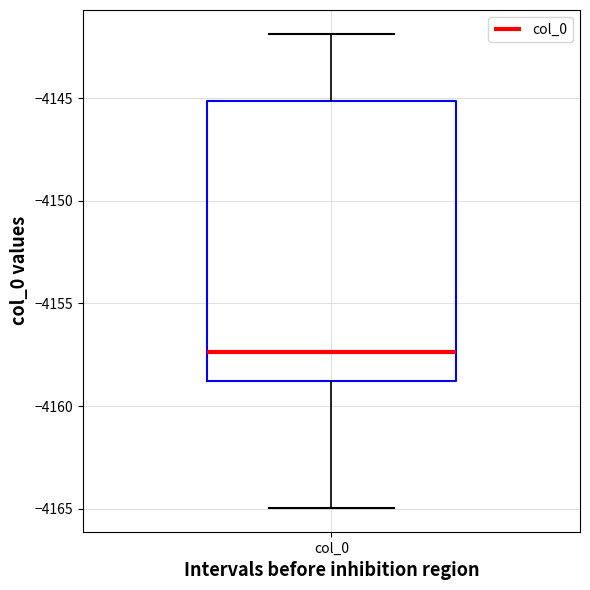

Transcribe this box plot: give where the median line is, the range the box spans, and where the two whiskers end, as read against the y-axis. The values are not printed on the chart, so give them approximately, as read against the axis.

median -4157.5, box -4159.0 to -4145.0, whiskers -4165.0 to -4142.0